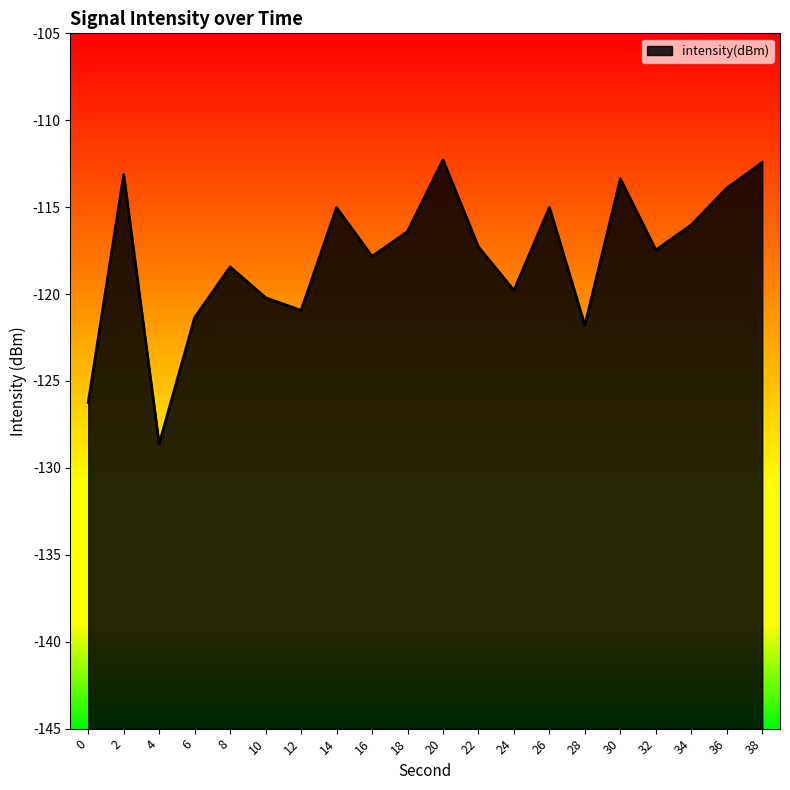

The value at 32 is -181.1. True or false?

False